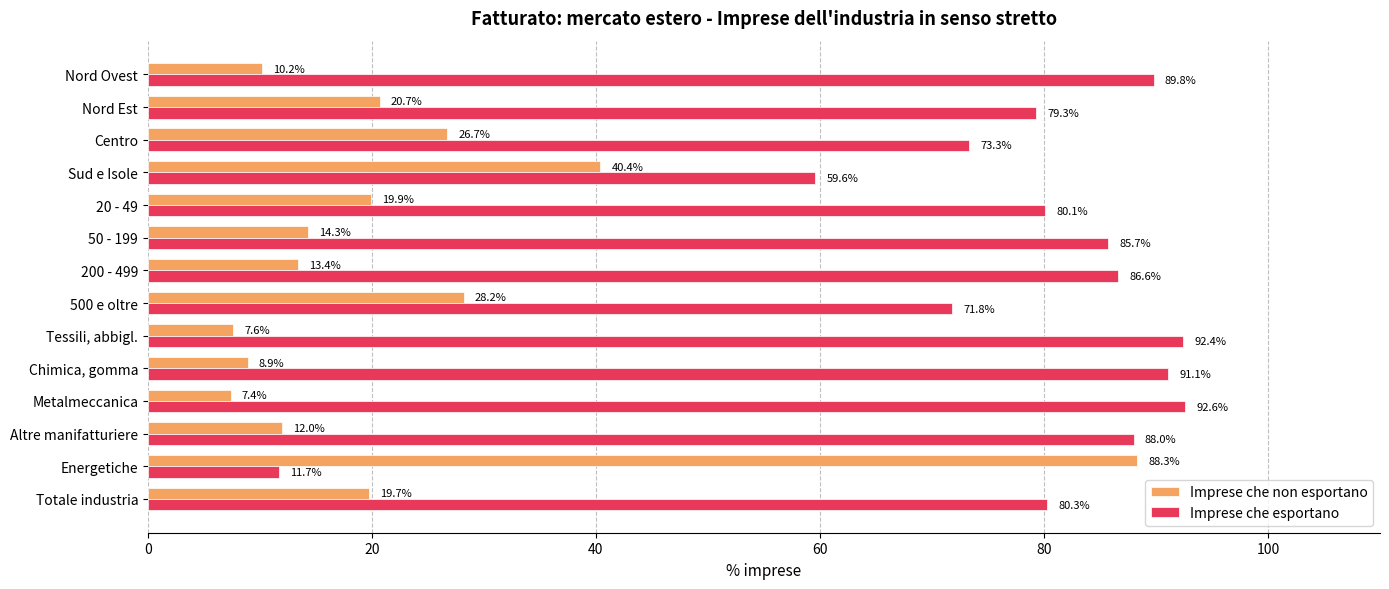

What is the minimum value for Imprese che non esportano?

7.4